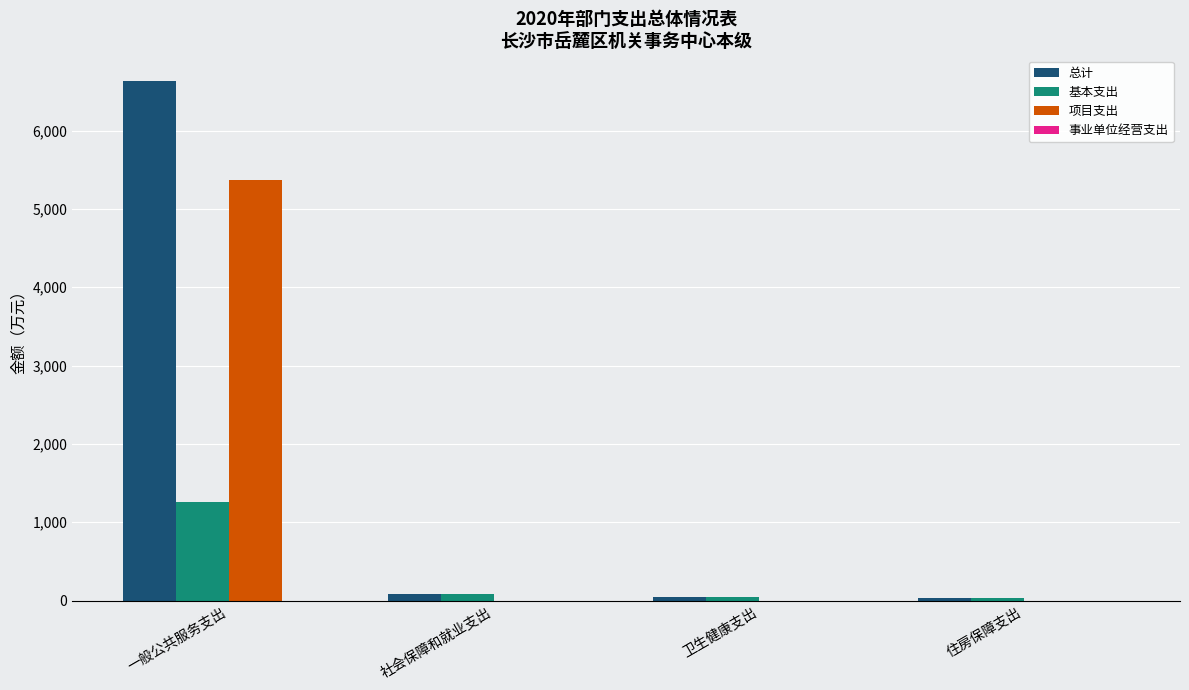

The value of 基本支出 at 一般公共服务支出 is 1800.9. True or false?

False